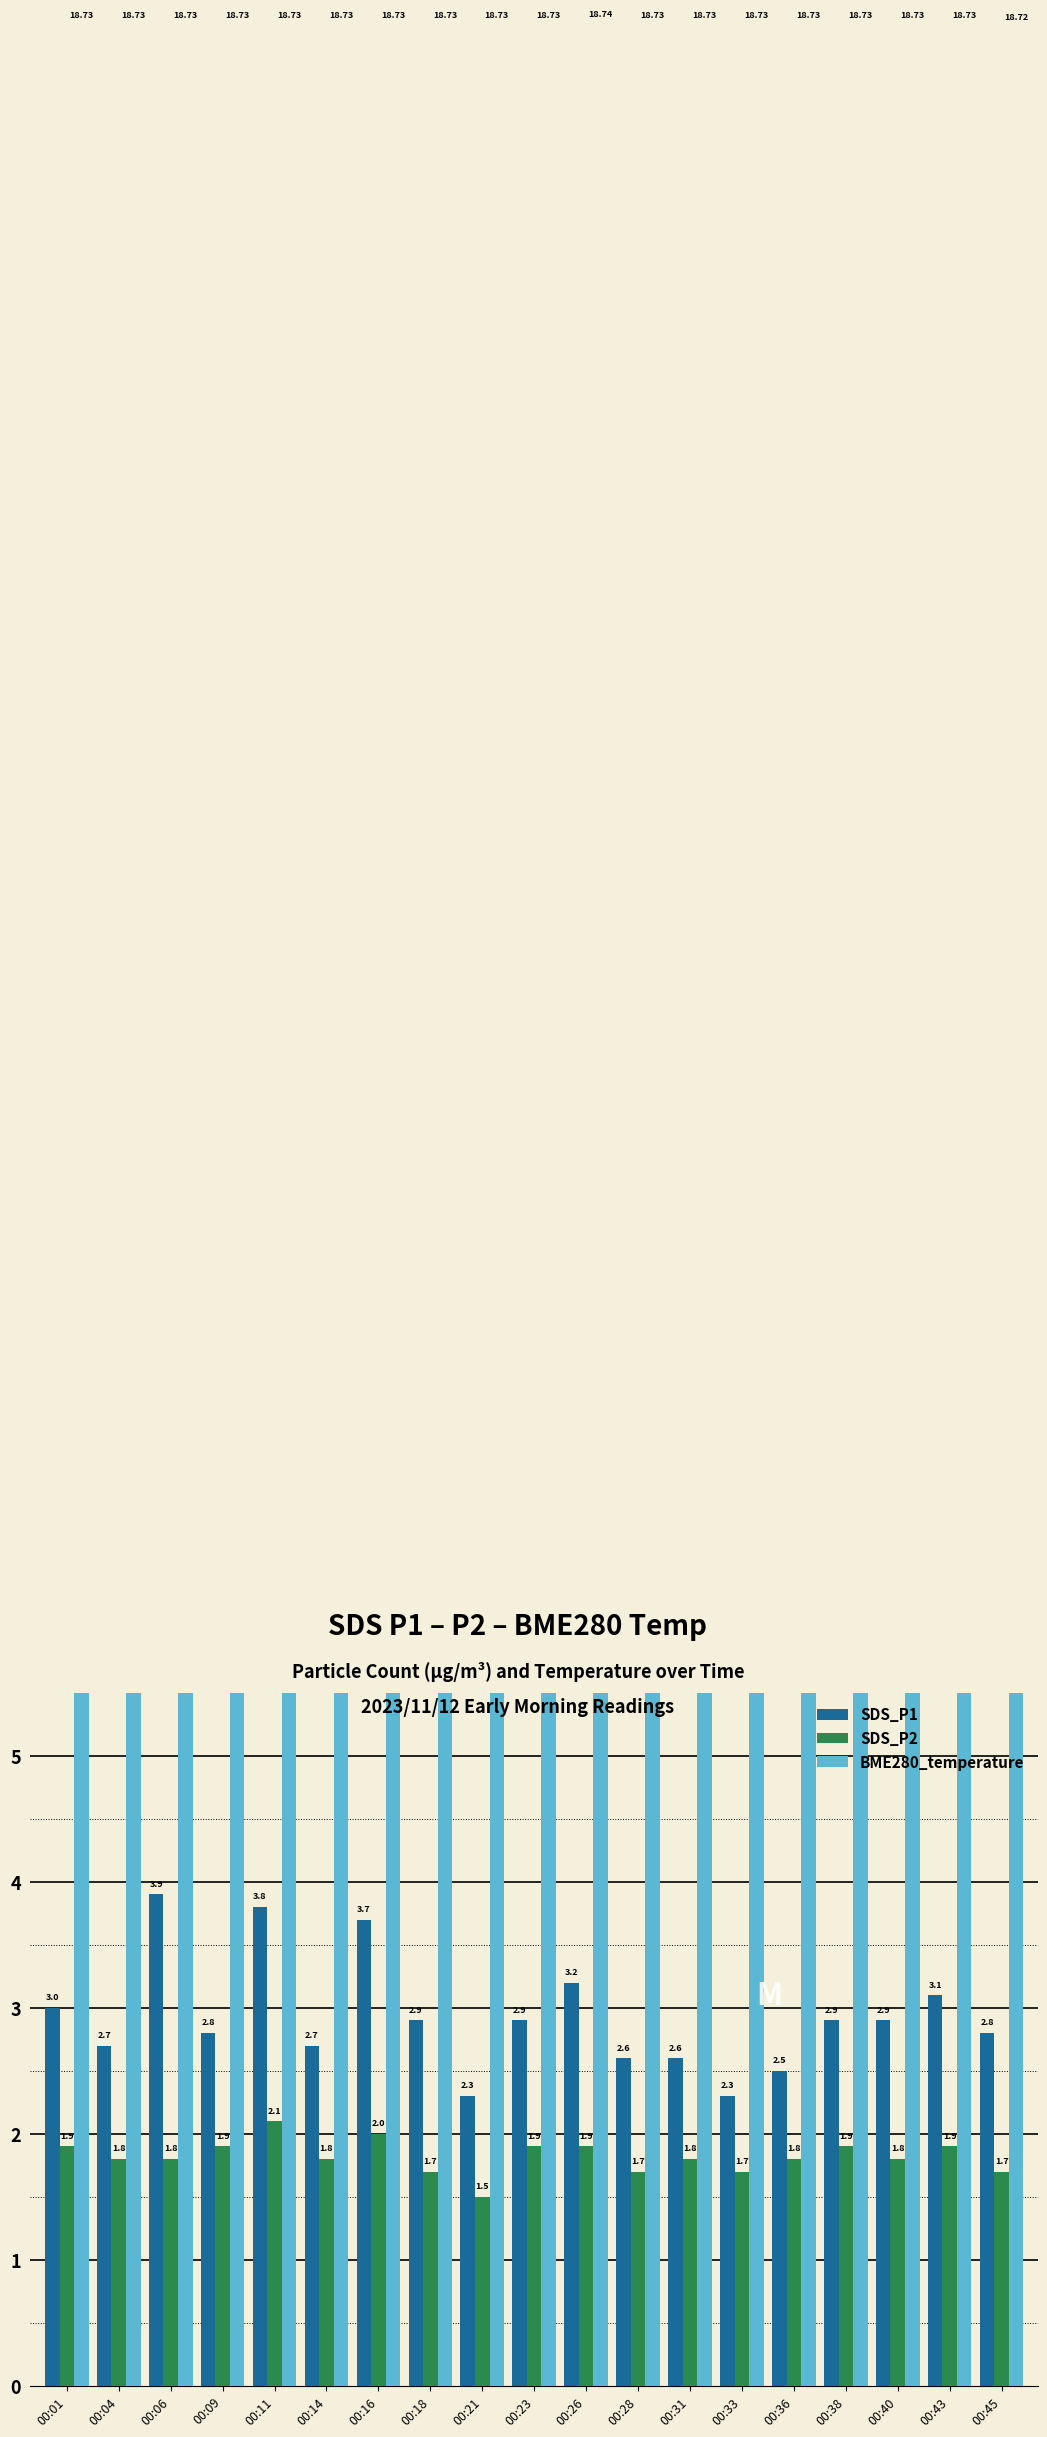

What is the value of the BME280_temperature bar at the 1st from the left?

18.7